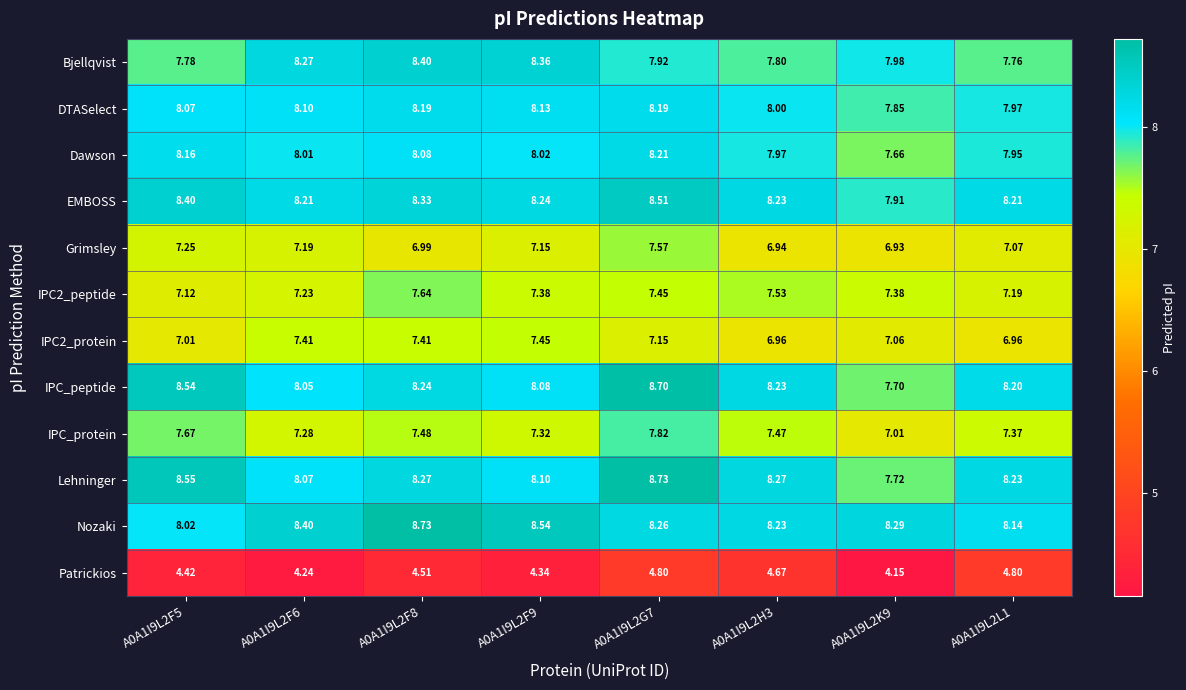

Which series has the largest total across all categories?

Nozaki